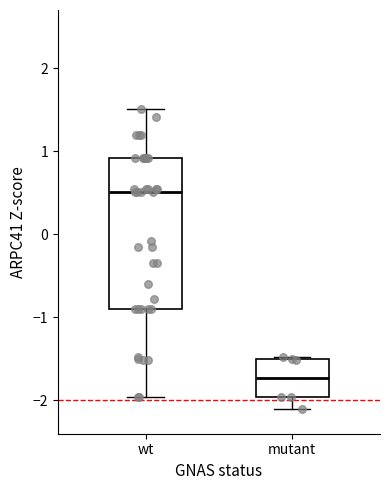

Which box has the highest median line?

wt